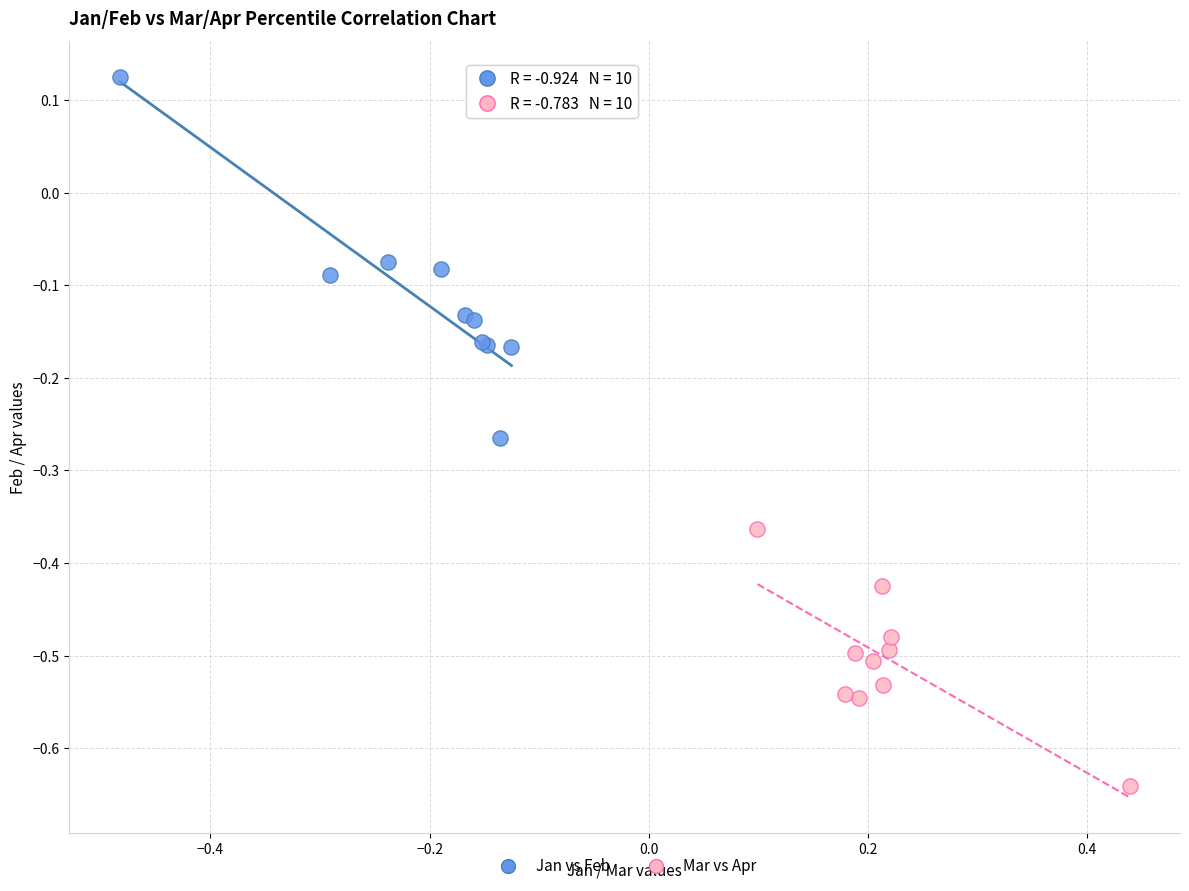

Which series reaches the maximum Y coordinate?

Jan vs Feb